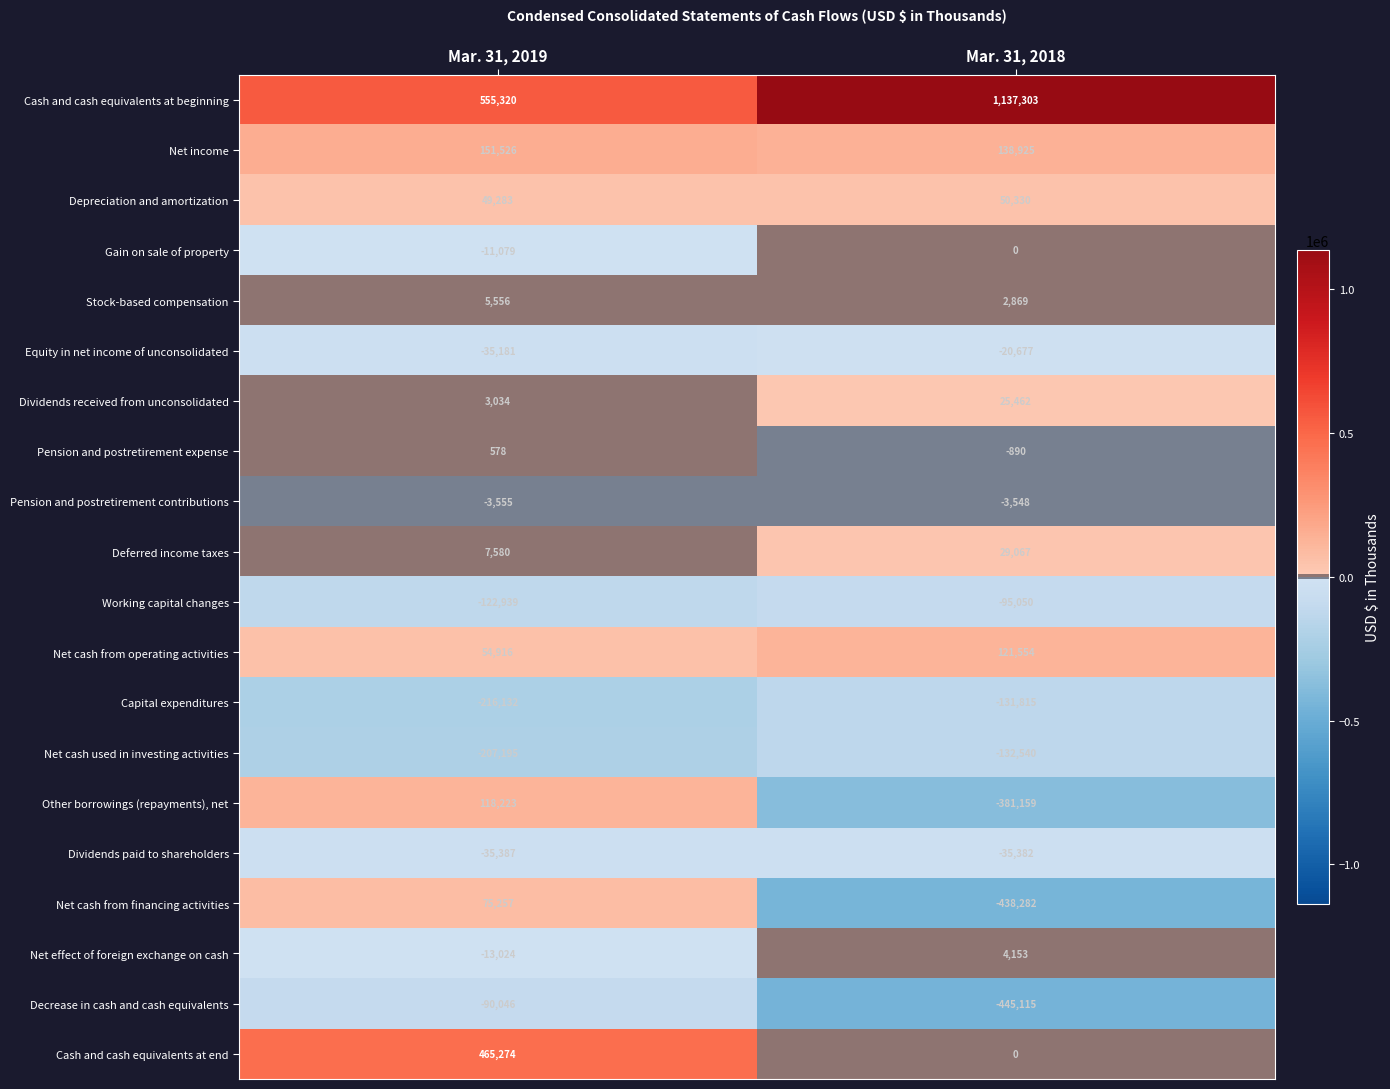

What is the approximate value of Net cash from financing activities at Mar. 31, 2019, to the nearest 50?

75250